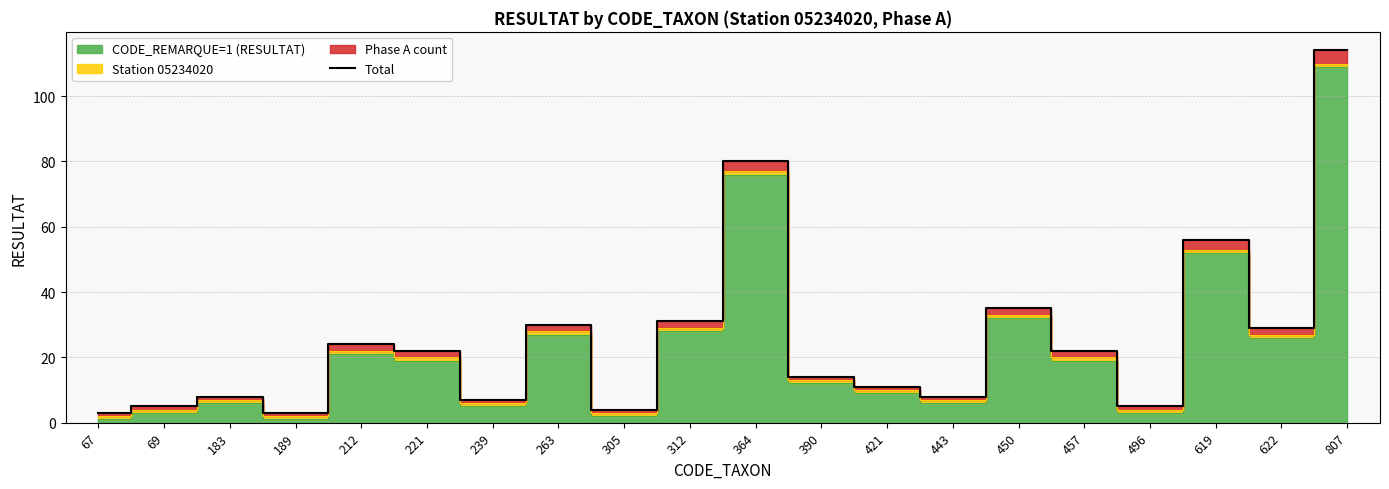

List the labels in order of value, largest first.

807, 364, 619, 450, 312, 263, 622, 212, 221, 457, 390, 421, 183, 443, 239, 69, 496, 305, 67, 189